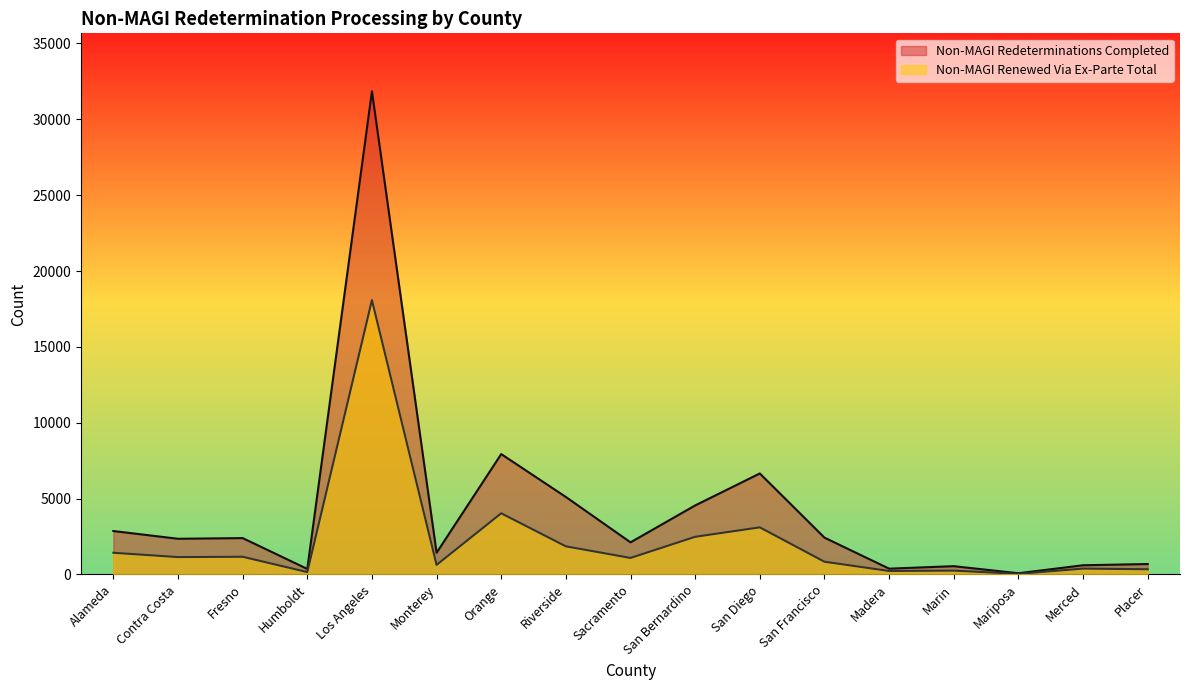

What is the difference between the Non-MAGI Redeterminations Completed values at Placer and Orange?

7247